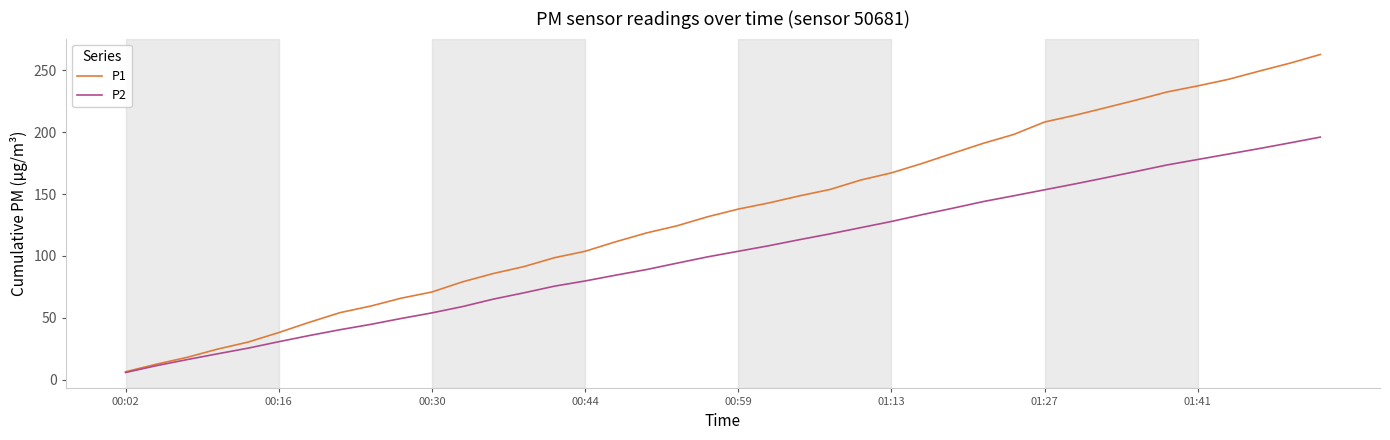

What is the average value of the P1 series?

134.4